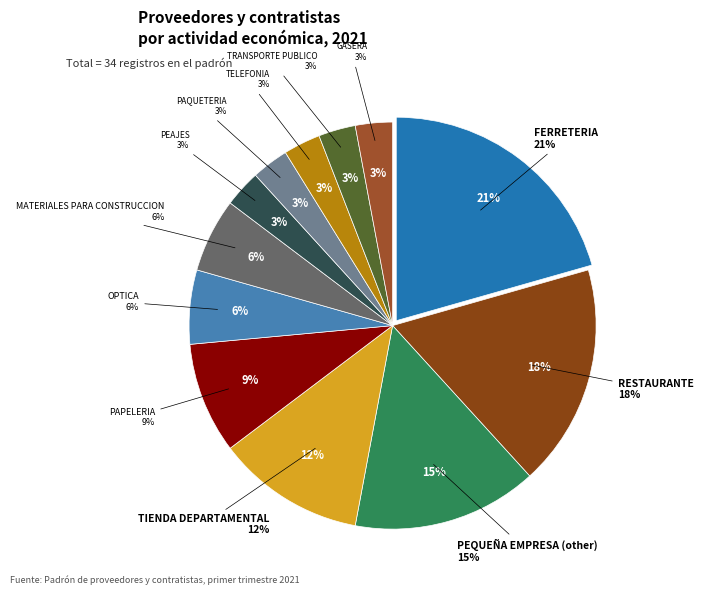

The GASERA slice represents 3% of the pie. True or false?

True